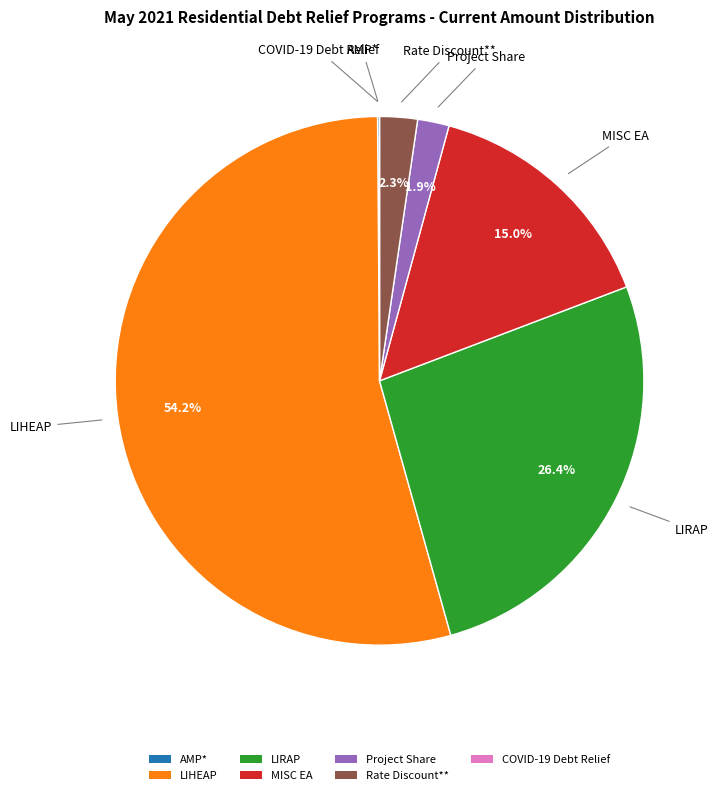

To the nearest percent, what is the difference between the Project Share and LIRAP slice percentages?

25%